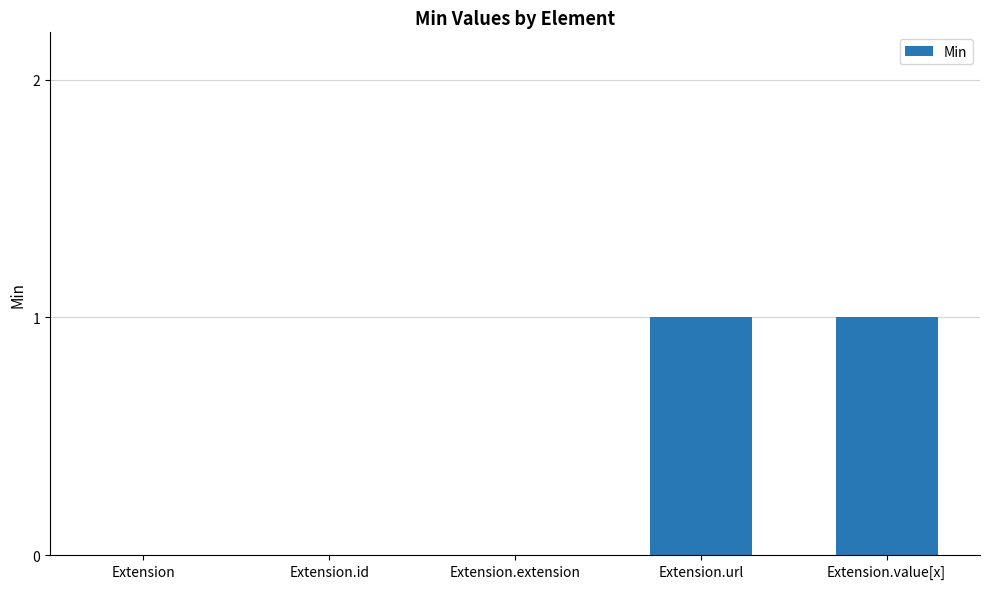

The value at Extension.value[x] is 1. True or false?

True